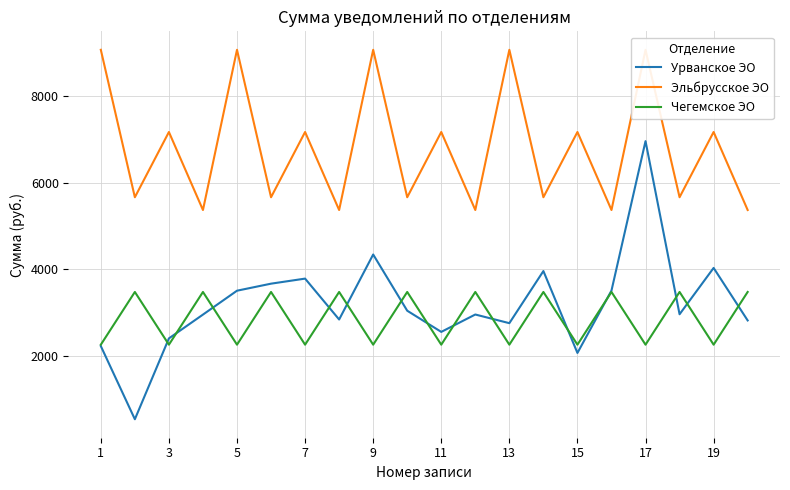

Which series has the largest range (max minus min)?

Урванское ЭО